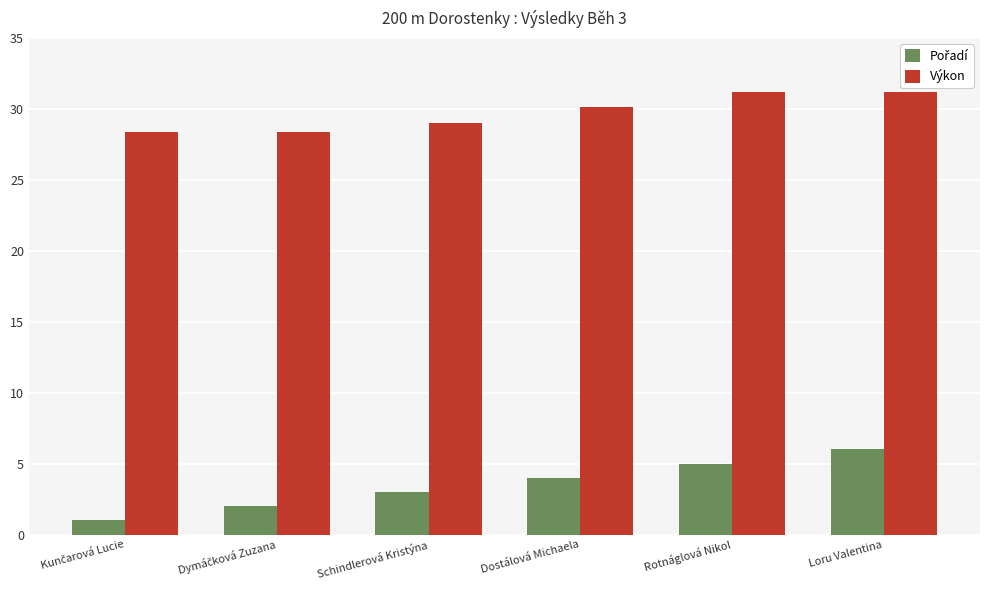

What is the approximate value of Výkon at Rotnáglová Nikol?

31.2